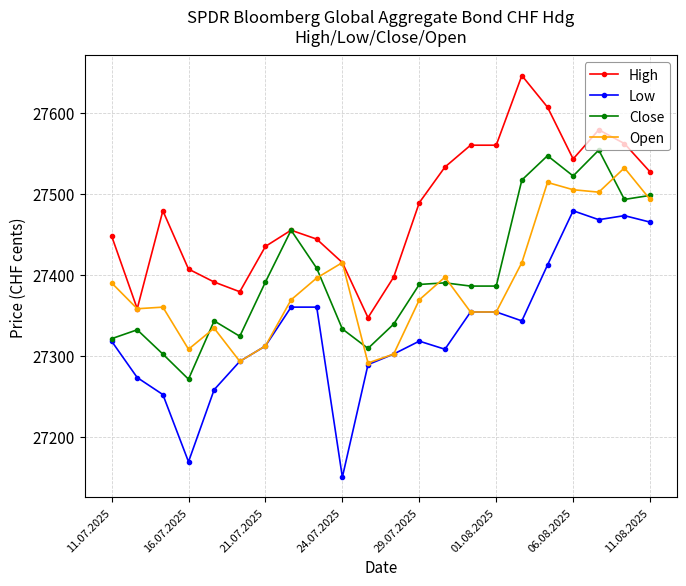

How many lines are shown in the chart?

4